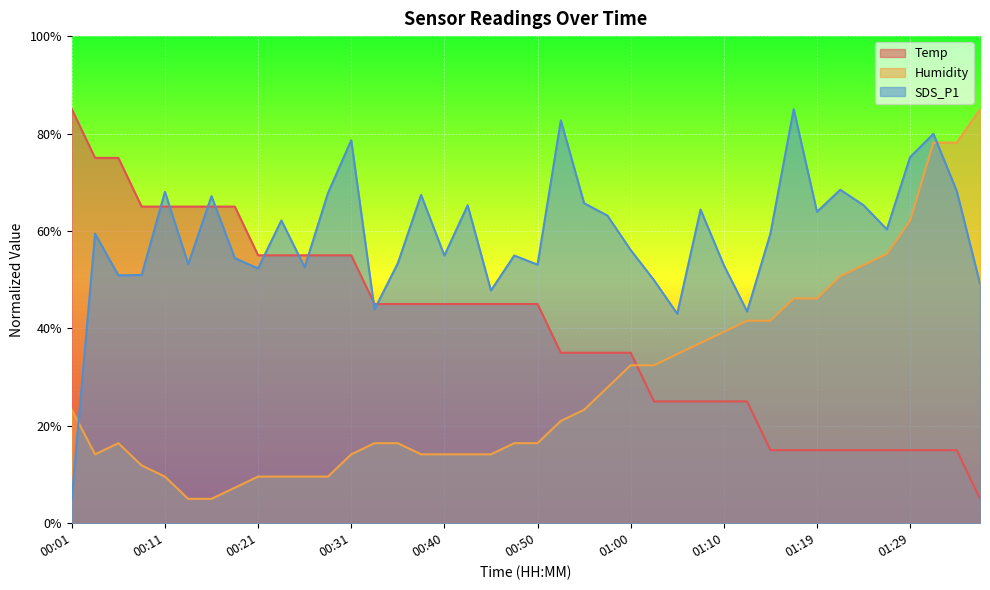

Reading left to right, transcribe all the data shown in this chart.

Temp: 85.0	75.0	75.0	65.0	65.0	65.0	65.0	65.0	55.0	55.0	55.0	55.0	55.0	45.0	45.0	45.0	45.0	45.0	45.0	45.0	45.0	35.0	35.0	35.0	35.0	25.0	25.0	25.0	25.0	25.0	15.0	15.0	15.0	15.0	15.0	15.0	15.0	15.0	15.0	5.0
Humidity: 23.3	14.1	16.4	11.9	9.6	5.0	5.0	7.3	9.6	9.6	9.6	9.6	14.1	16.4	16.4	14.1	14.1	14.1	14.1	16.4	16.4	21.0	23.3	27.9	32.4	32.4	34.7	37.0	39.3	41.6	41.6	46.1	46.1	50.7	53.0	55.3	62.1	78.1	78.1	85.0
SDS_P1: 5.0	59.4	50.9	51.0	68.0	53.2	67.1	54.4	52.3	62.2	52.5	67.7	78.6	43.9	53.4	67.4	55.0	65.3	47.8	55.0	53.1	82.7	65.7	63.2	56.1	49.9	43.0	64.4	53.0	43.5	59.4	85.0	63.9	68.5	65.3	60.3	75.2	79.9	68.2	49.2